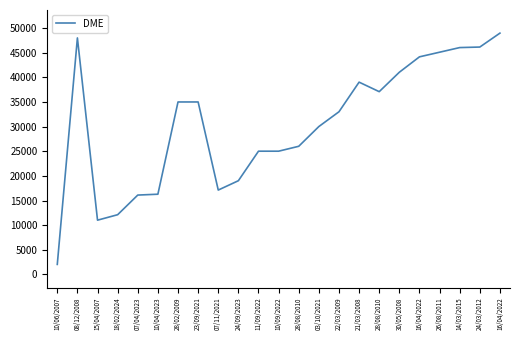

How many points are lower than both their immediate neighbors (excluding endpoints)?

3